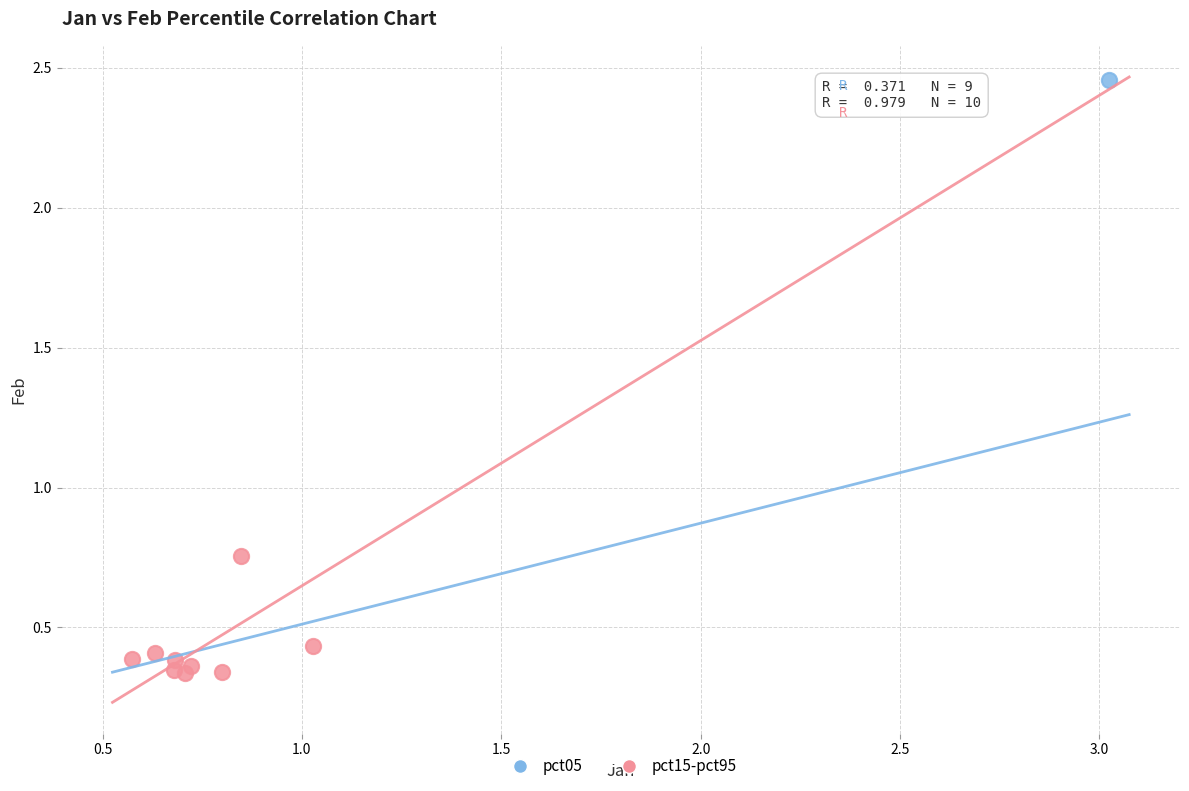

What are all the series names shown in the legend?

pct05, pct15-pct95